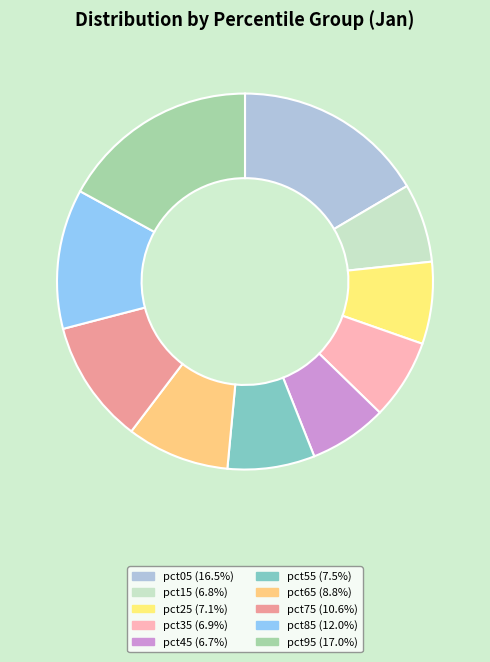

Which has a higher value, pct35 or pct75?

pct75